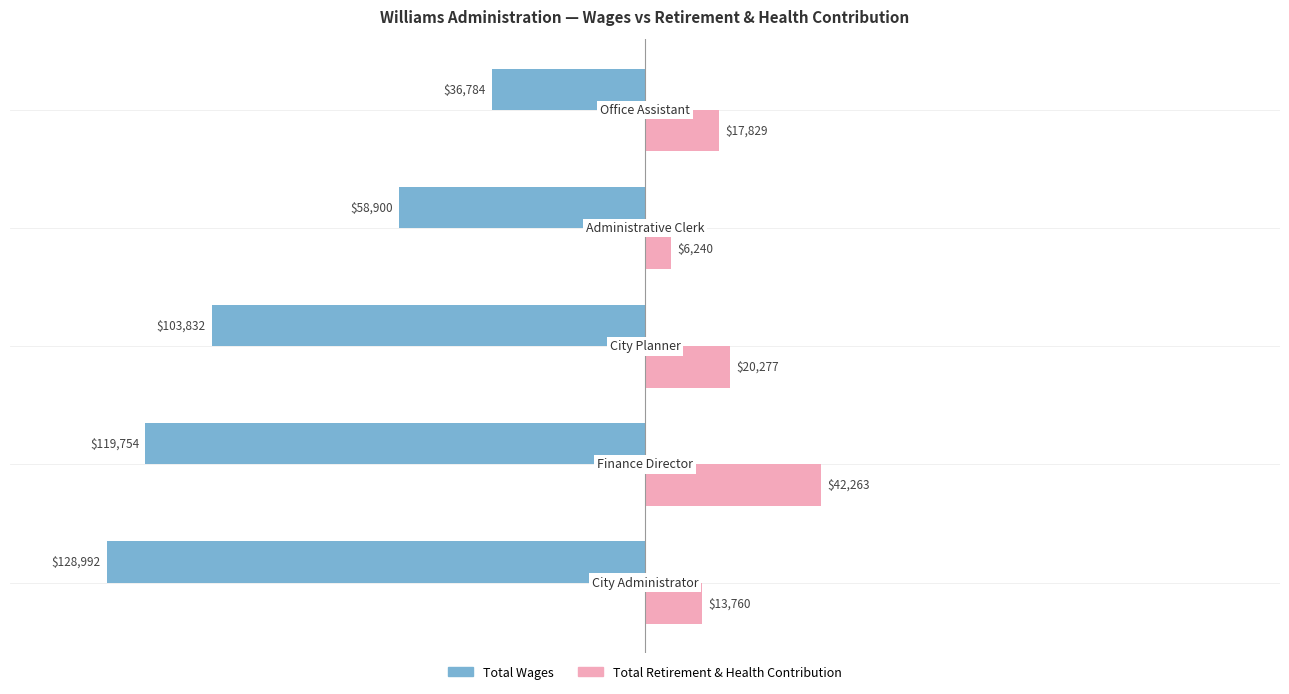

What is the maximum value shown in the chart?

42263